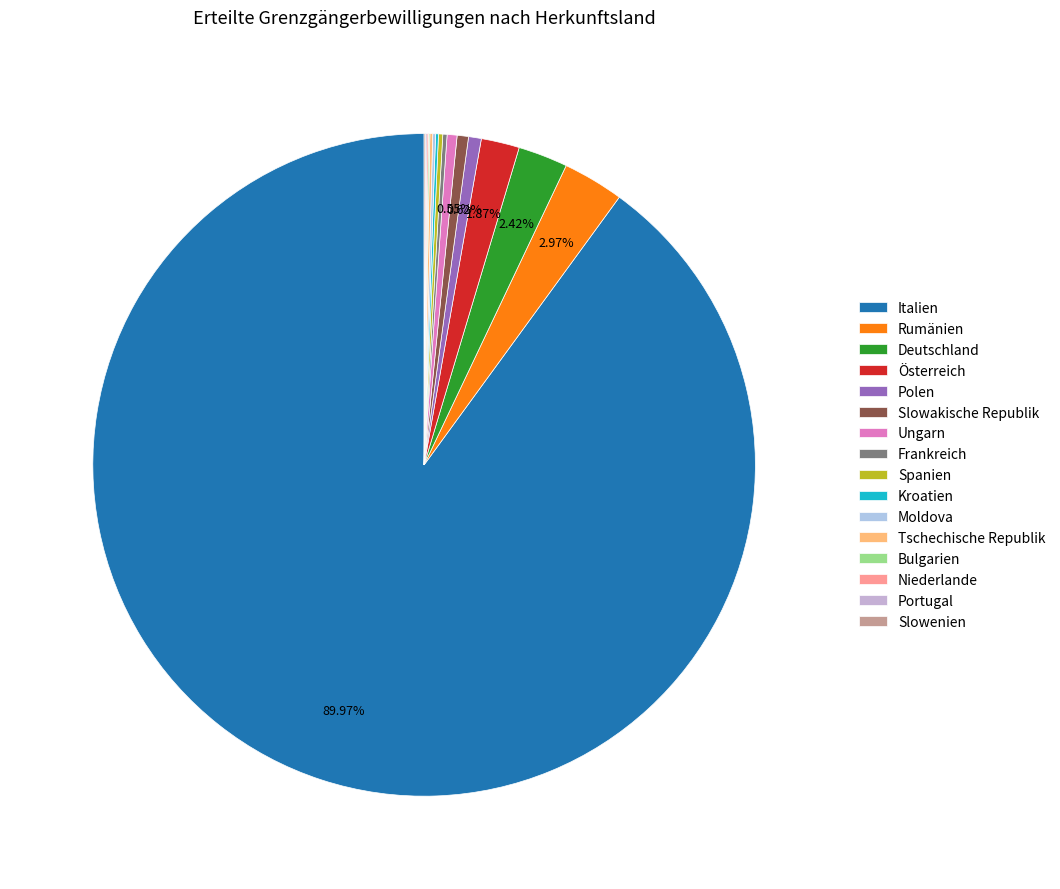

To the nearest percent, what is the difference between the Italien and Slowakische Republik slice percentages?

89%